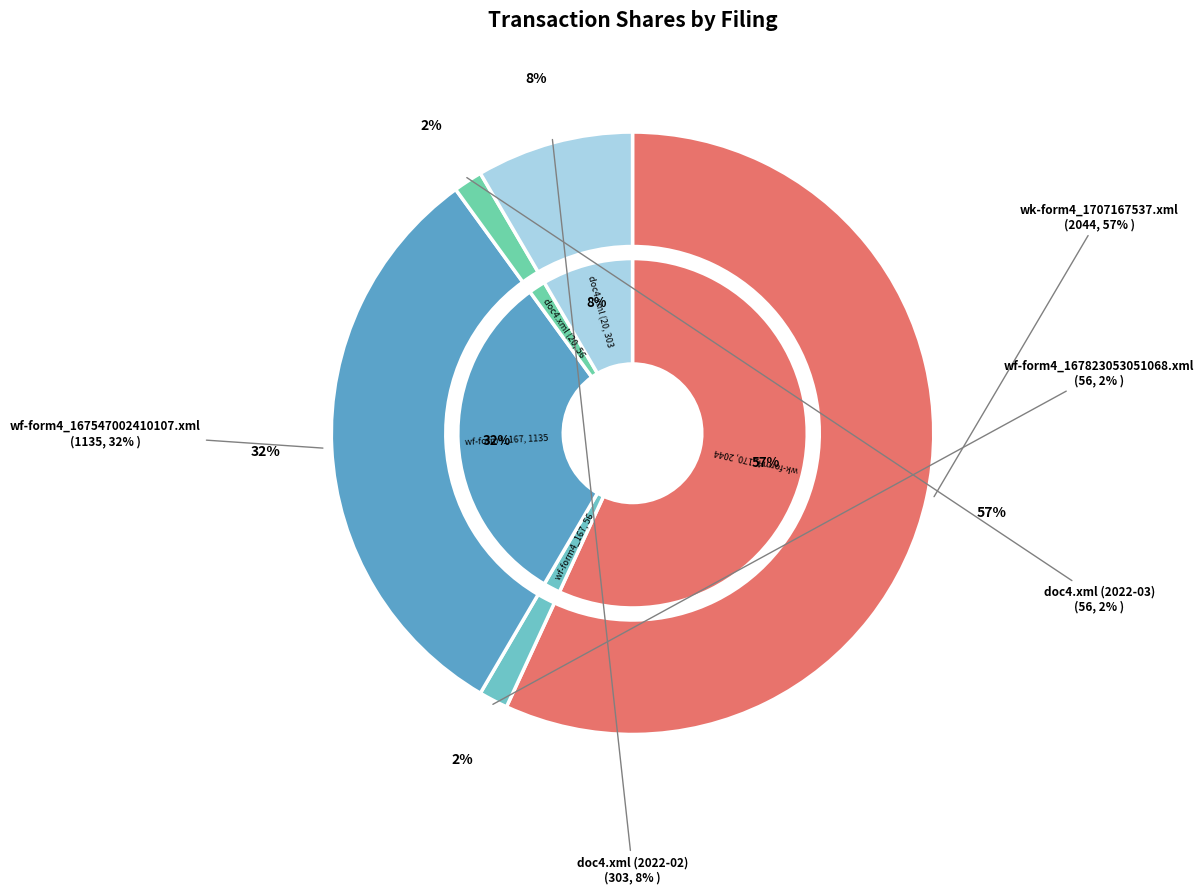

What portion of the pie excludes wf-form4_167823053051068.xml?

98.4%